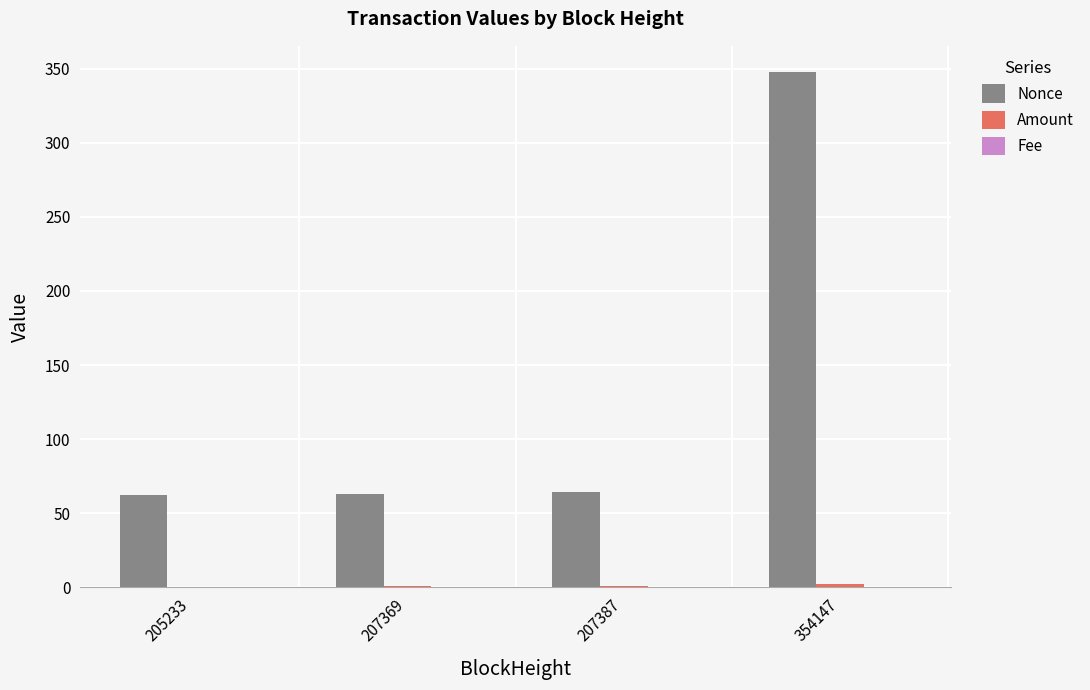

True or false: Nonce has a value of 37.8 at 207387.

False